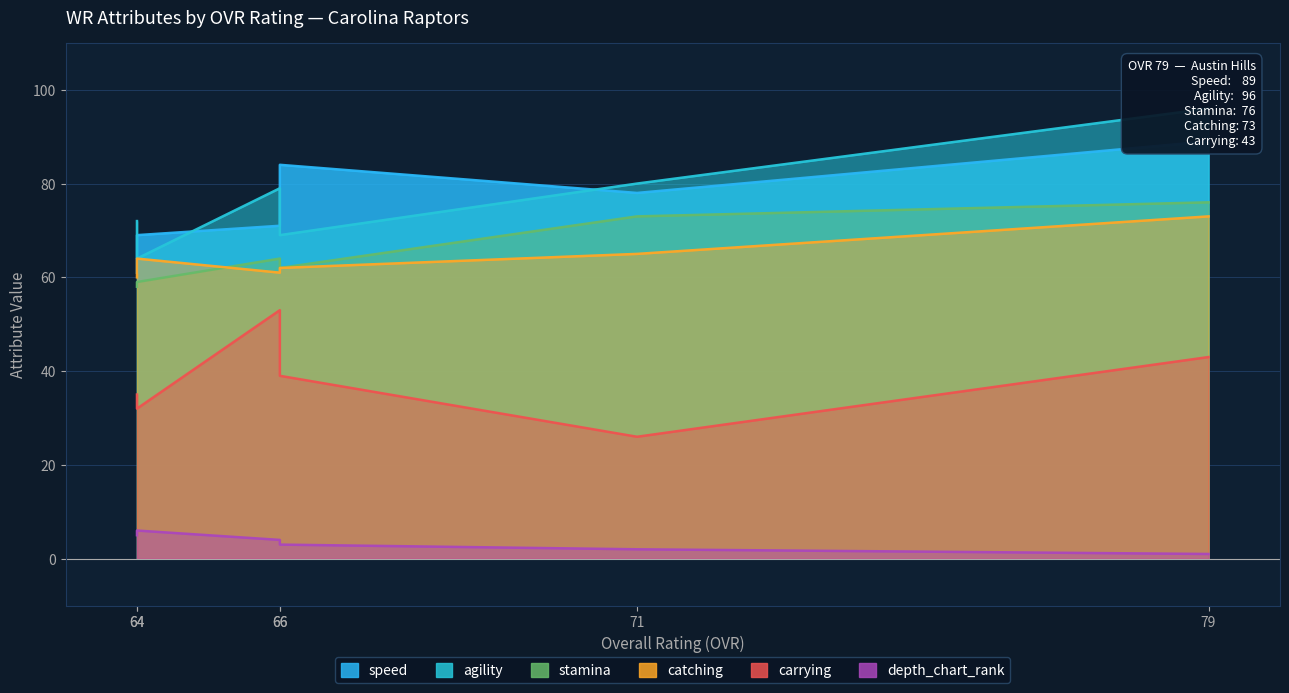

List the series in order of their peak value, highest first.

agility, speed, stamina, catching, carrying, depth_chart_rank